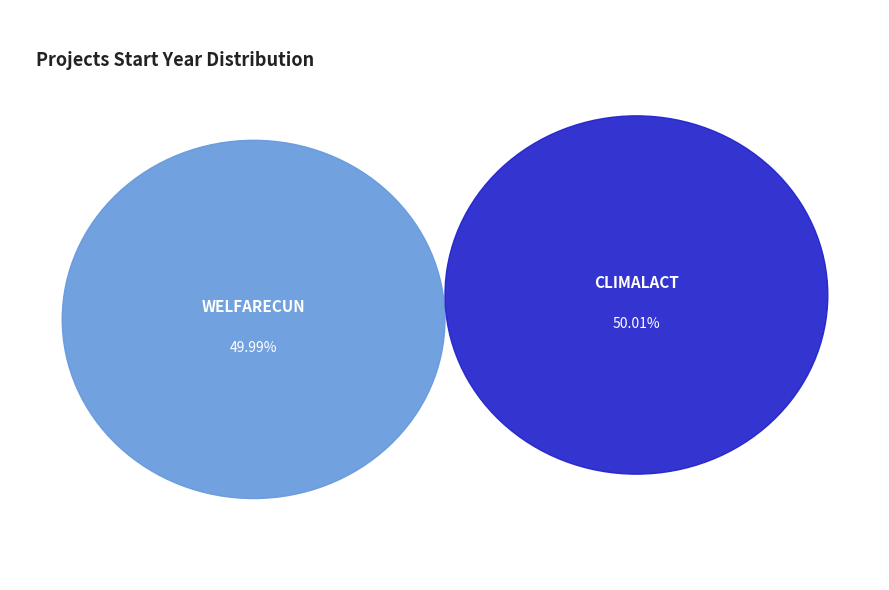

Which slice is the smallest?

WELFARECUN